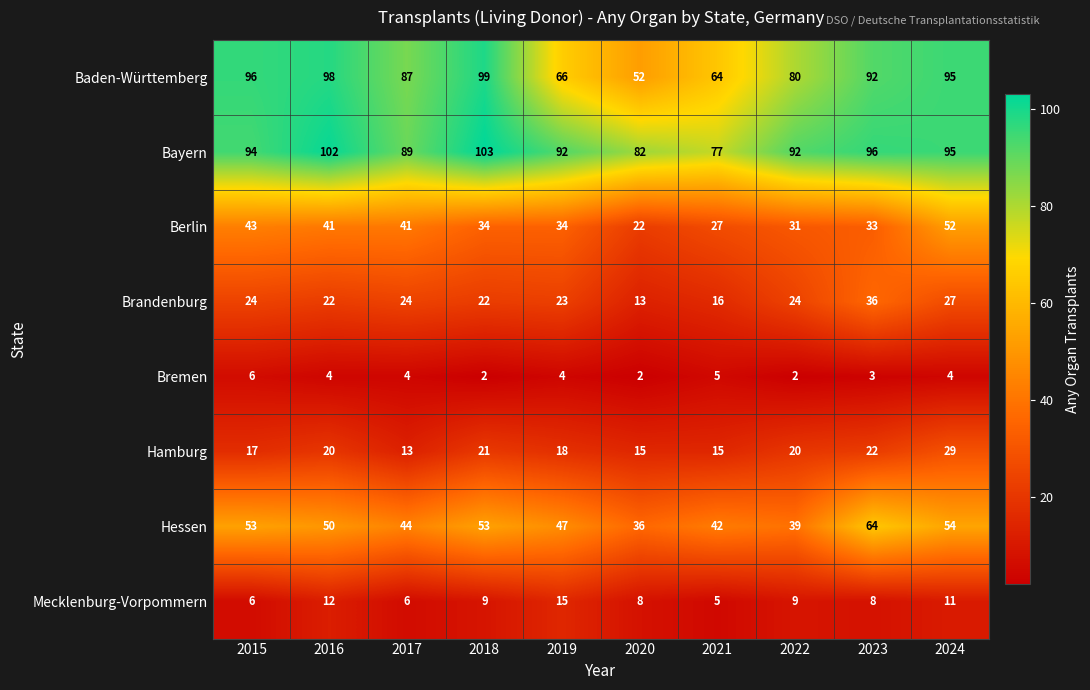

Which series changed the most between 2017 and 2021?

Baden-Württemberg